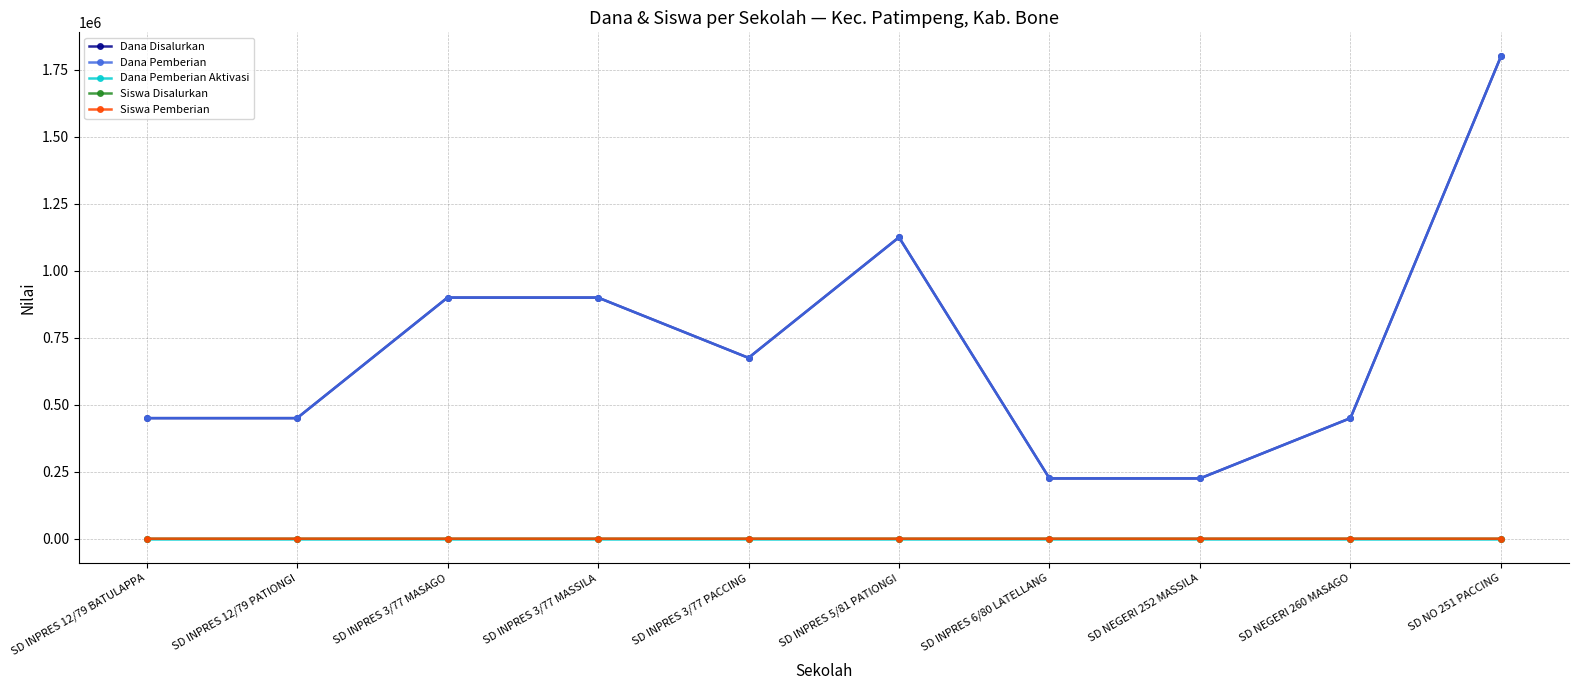

Does the chart have visible grid lines?

Yes